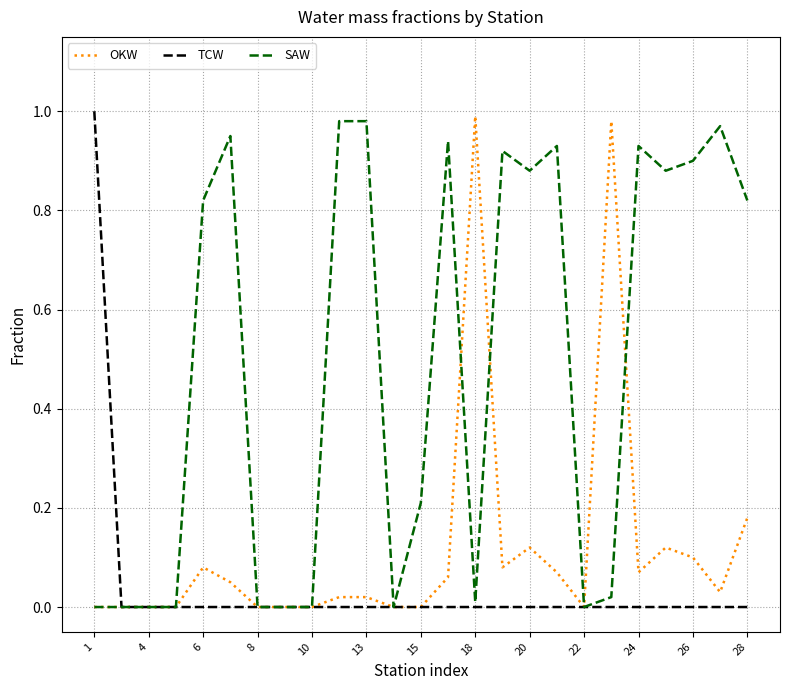

List the series in order of their overall mean, lowest first.

TCW, OKW, SAW